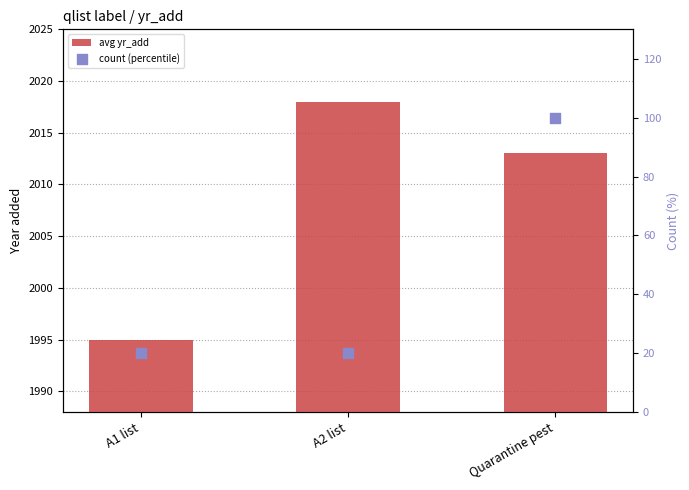

Which series reaches the maximum Y coordinate?

avg yr_add